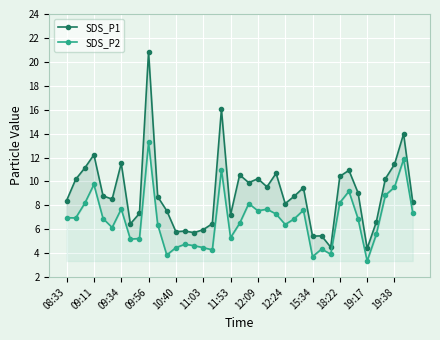

True or false: SDS_P1 has a value of 15.1 at 18:22.

False